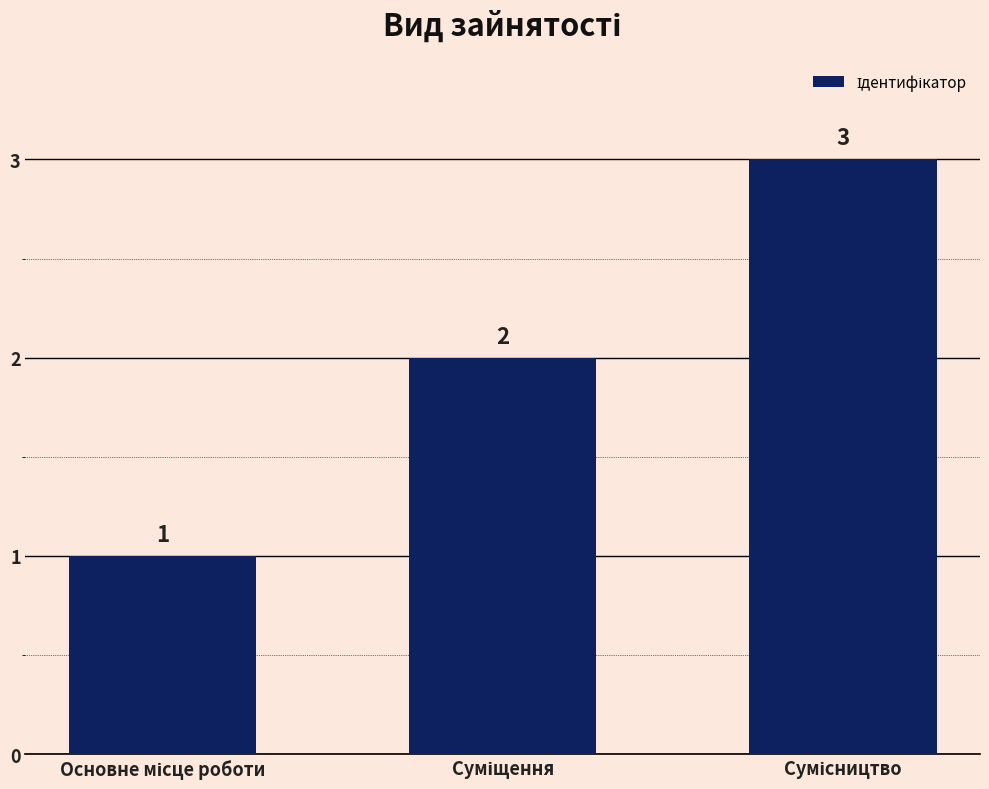

Count the values in the range 1 to 3.

3